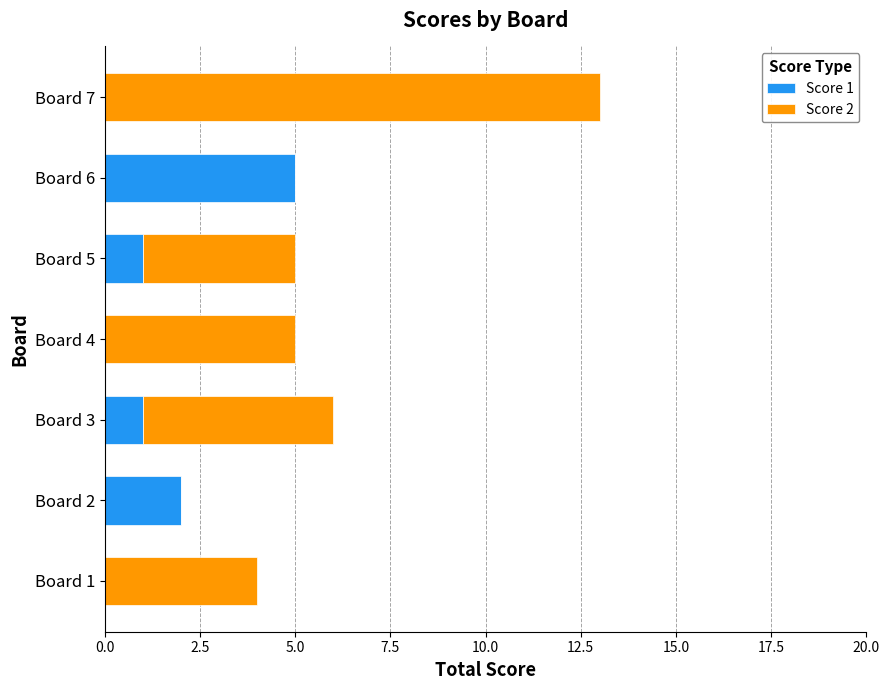

Which category has the highest value in the Score 1 series?

Board 6